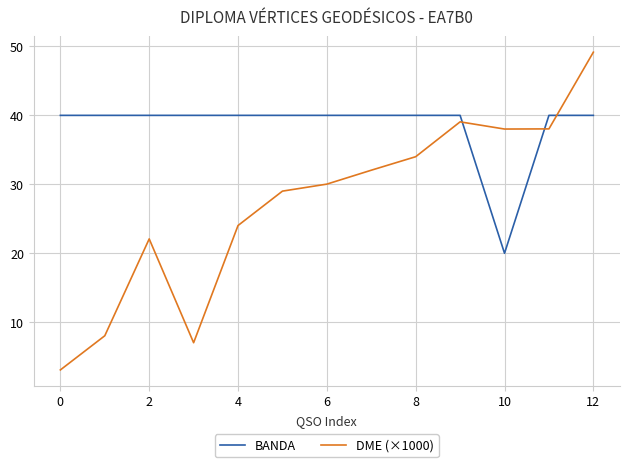

List the series in order of their peak value, highest first.

DME (×1000), BANDA